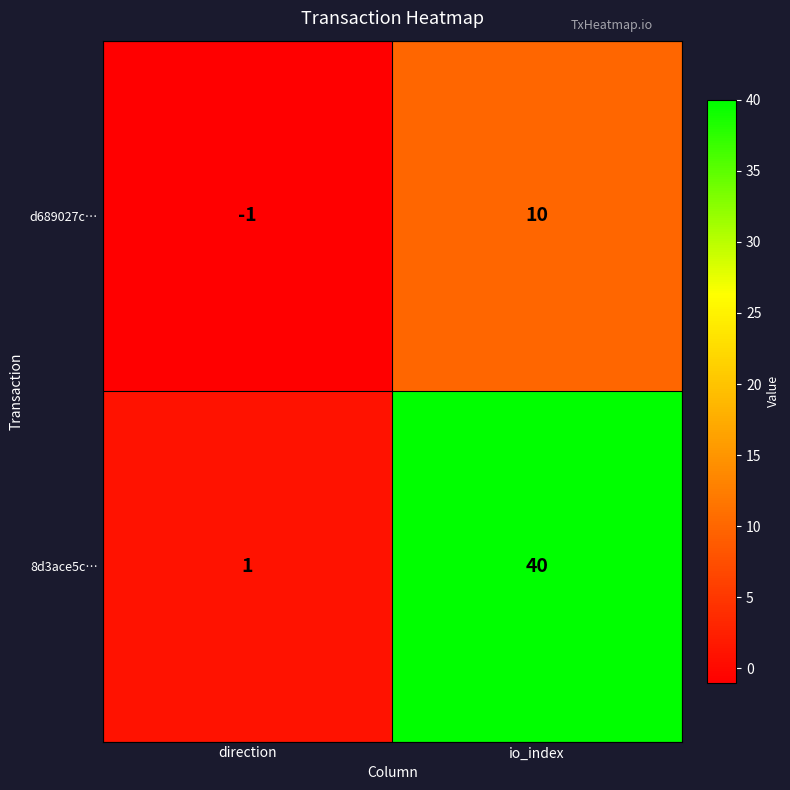

At which label is 8d3ace5c… closest to 20?

direction